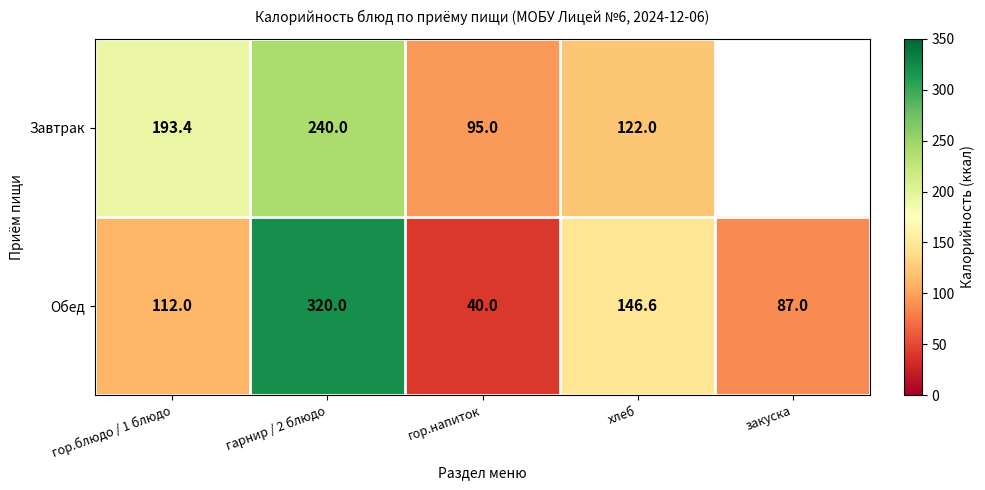

Rank the series at хлеб from lowest to highest value.

Завтрак, Обед